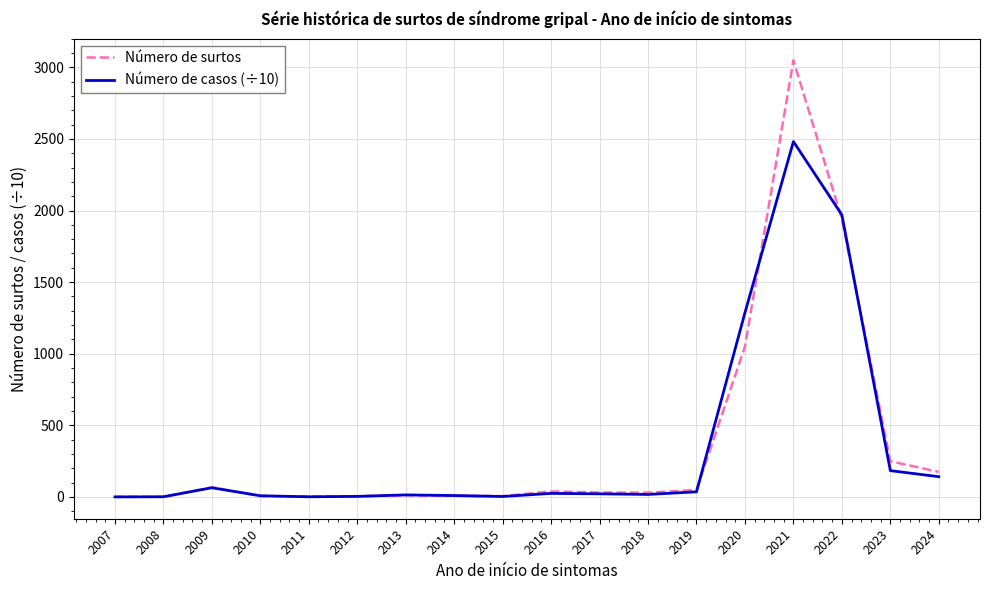

What is the maximum value for Número de casos (÷10)?

2481.5